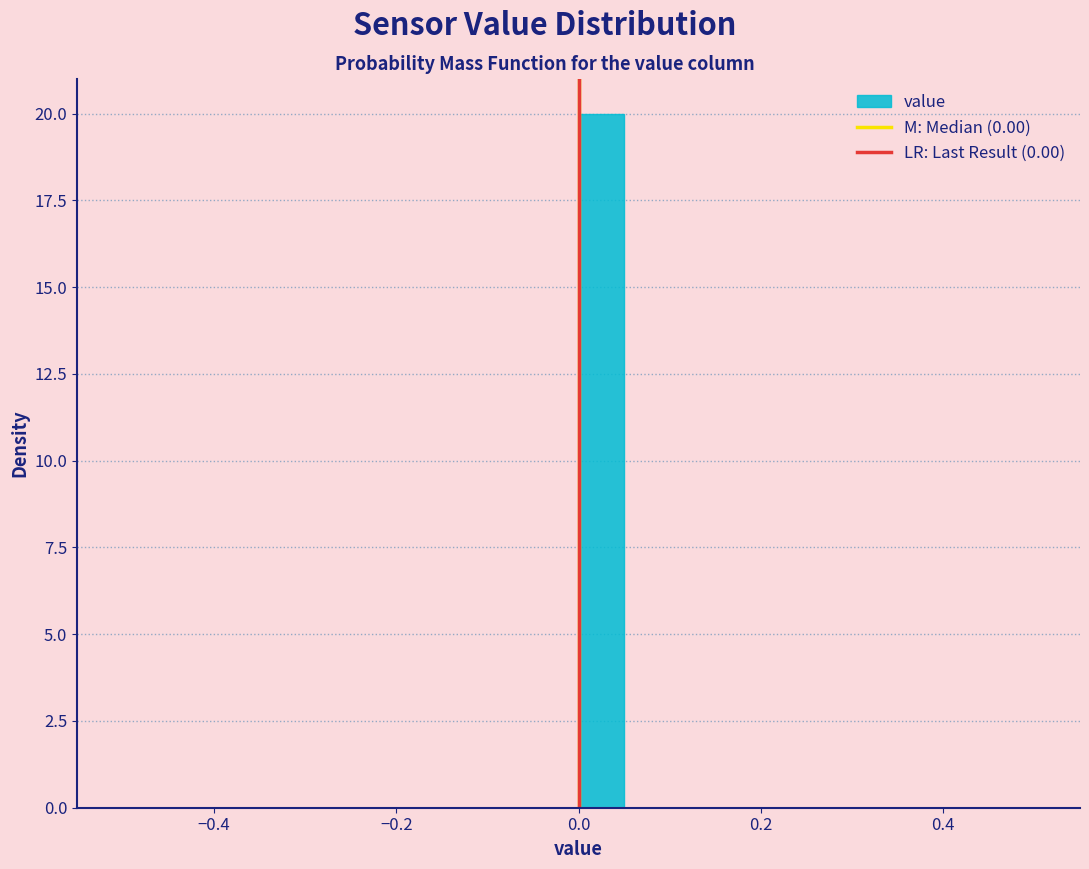

Around what value on the x-axis is the tallest bar? Give the approximate position of its centre, as read against the axis.

0.02